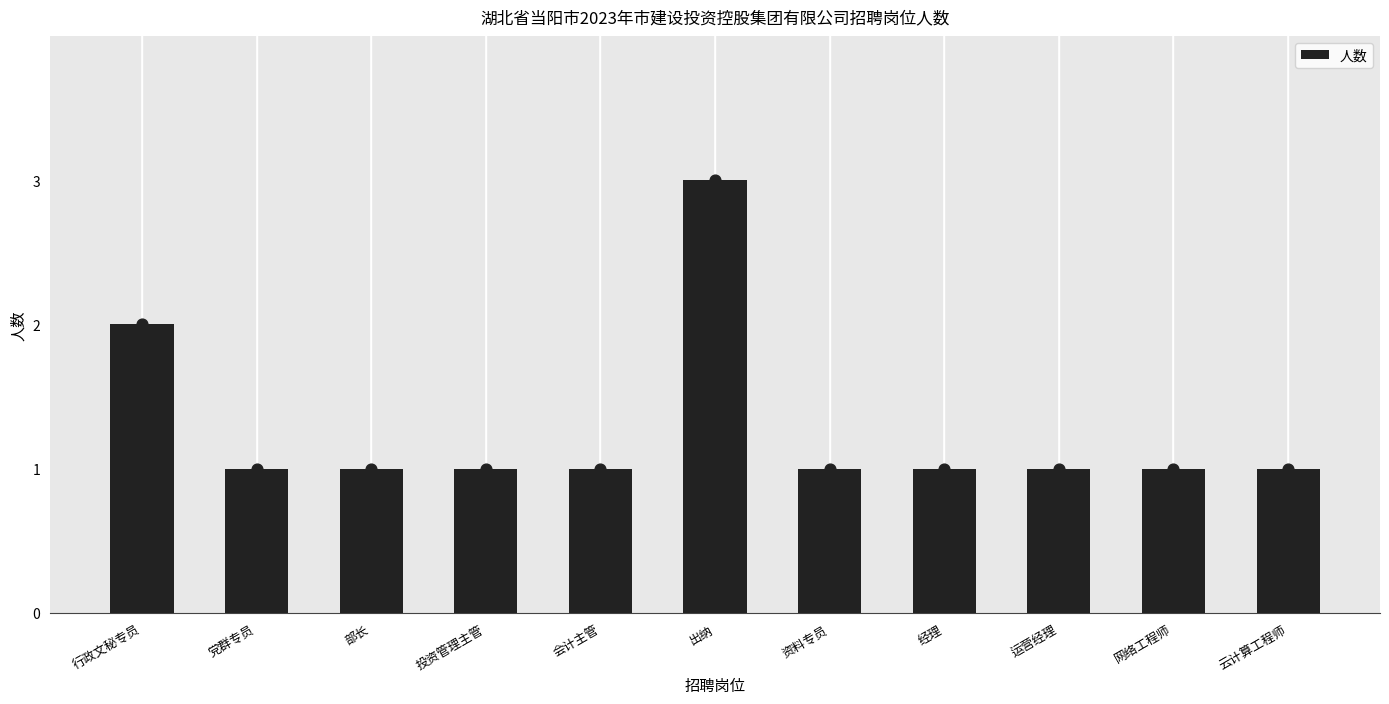

What is the change in value from 行政文秘专员 to 云计算工程师?

-1